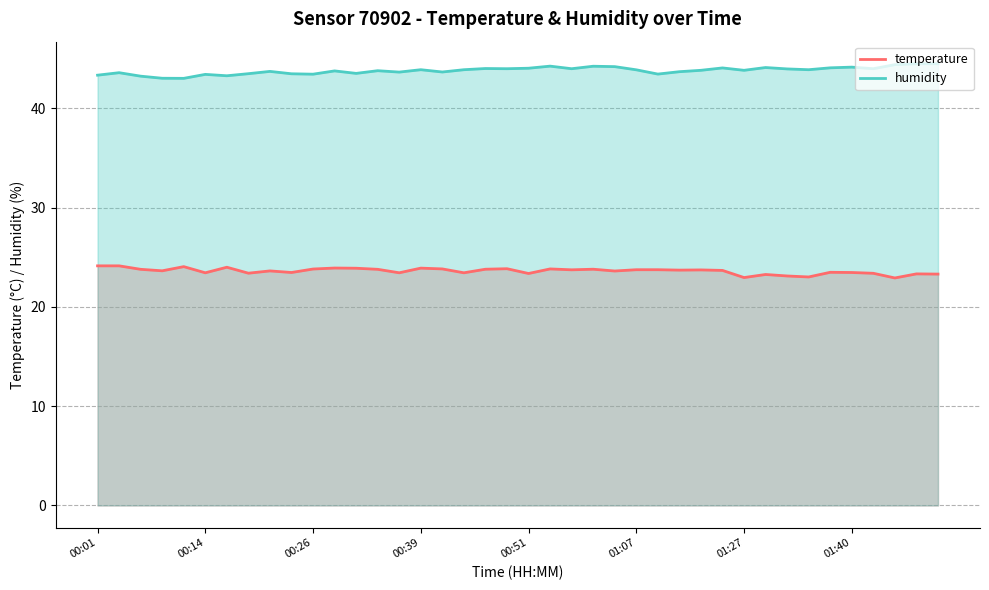

What is the smallest value displayed?

22.9